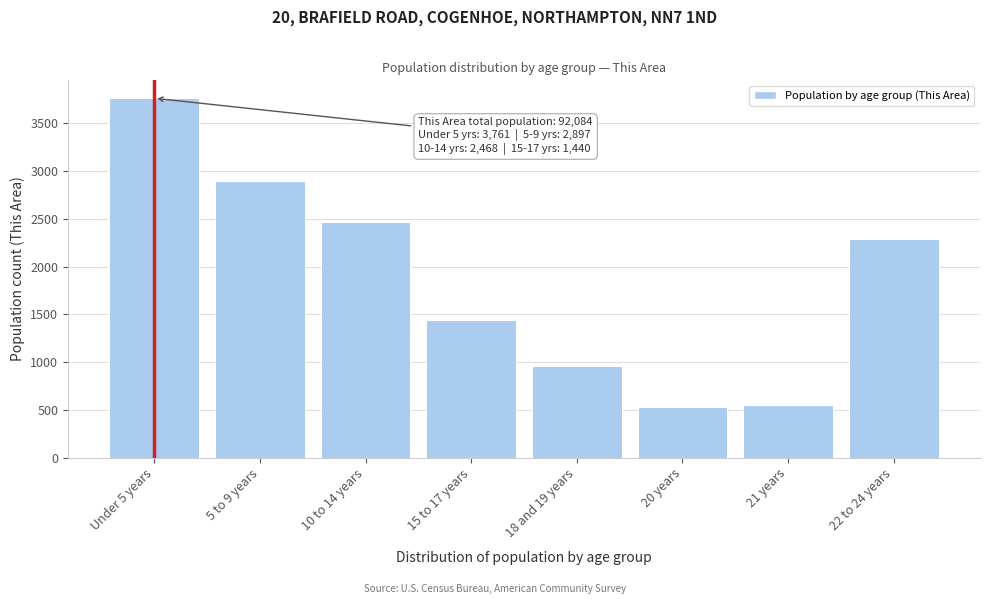

Reading right to left, transcribe all the data shown in this chart.

22 to 24 years=2284	21 years=546	20 years=527	18 and 19 years=963	15 to 17 years=1440	10 to 14 years=2468	5 to 9 years=2897	Under 5 years=3761